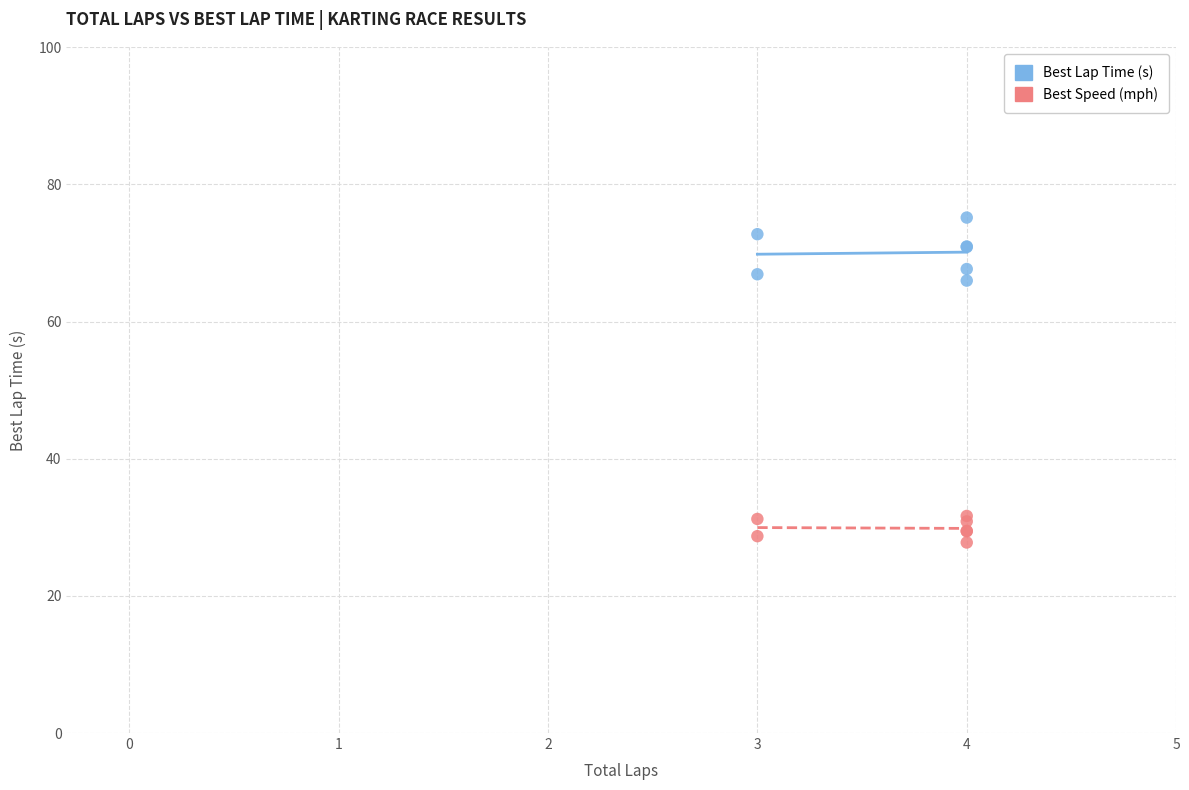

Which series reaches the minimum Y coordinate?

Best Speed (mph)